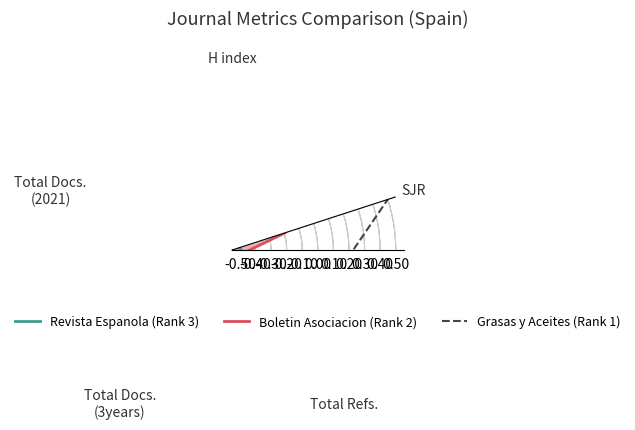

At how many categories does at least one series exceed 0?

6